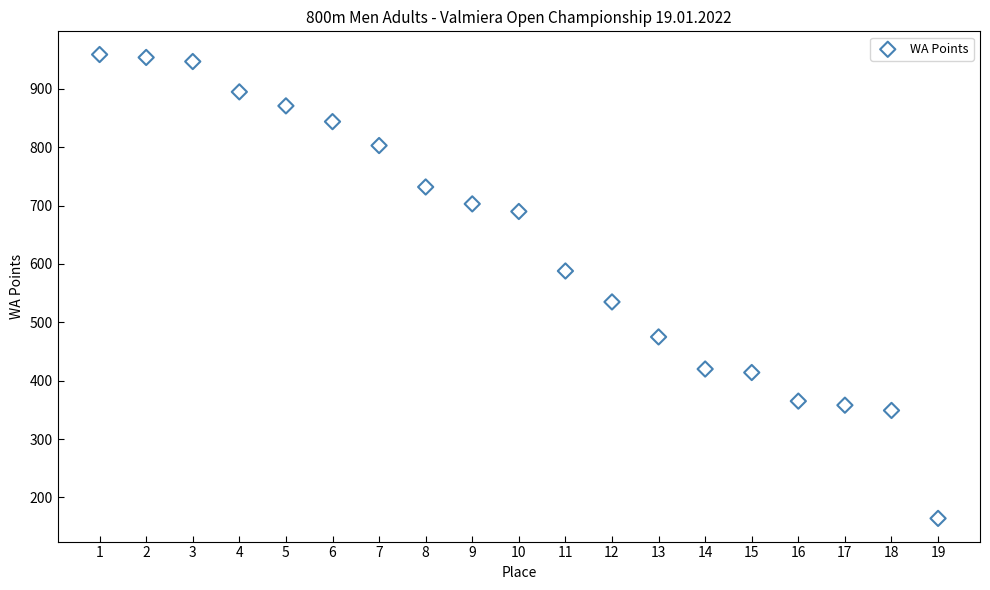

What is the range of Y values (max minus min)?

795